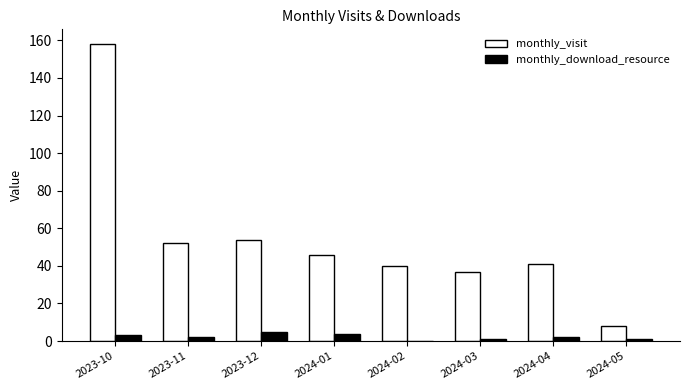

Which series has the widest spread of values?

monthly_visit